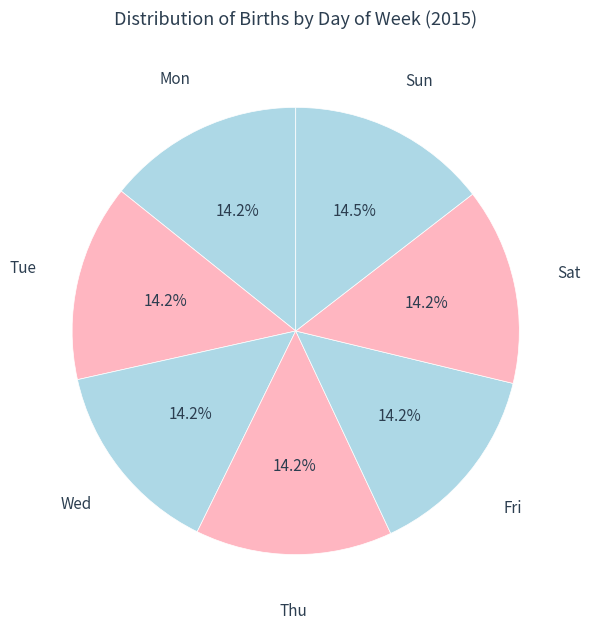

Count the number of slices in the pie.

7